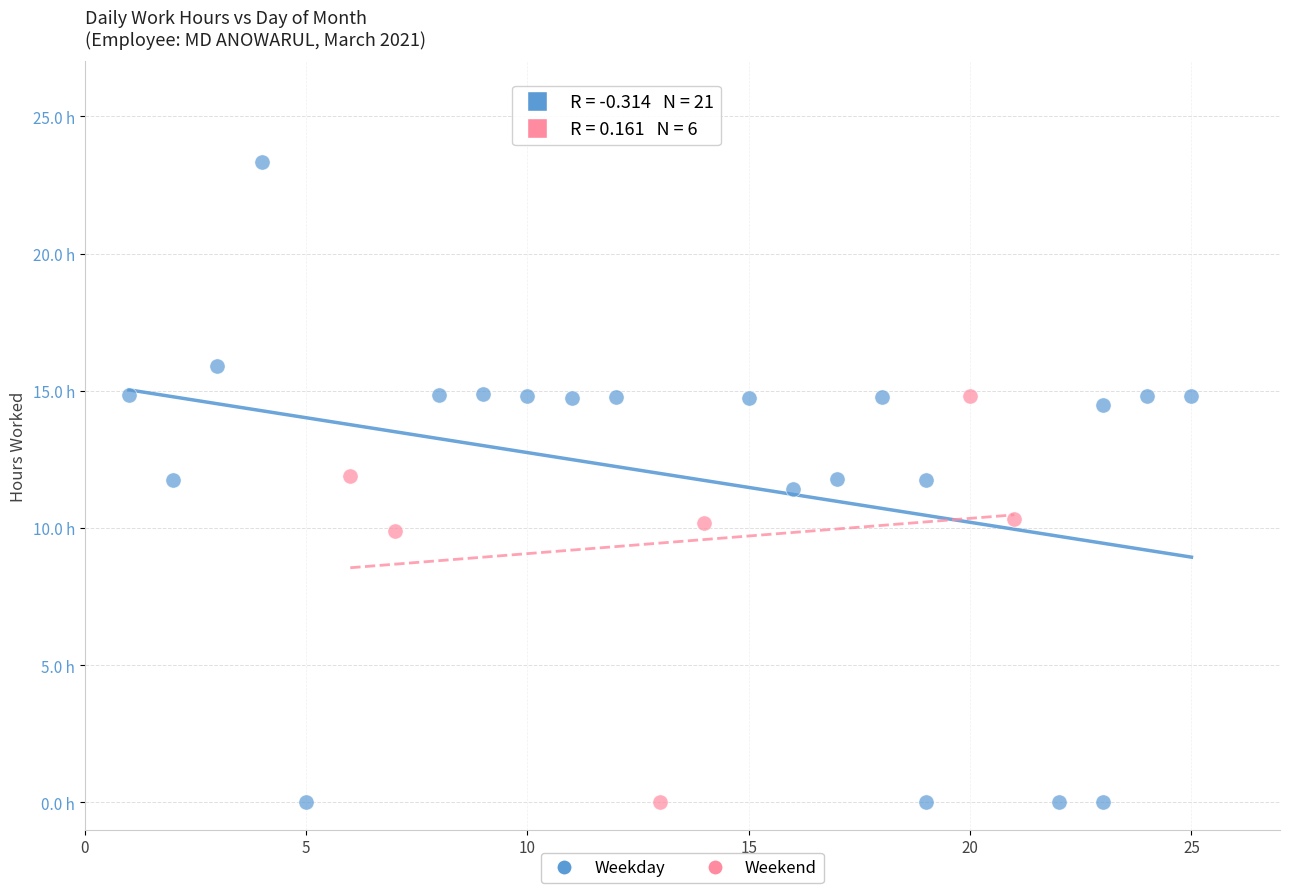

Which series has the widest spread of Y values?

Weekday